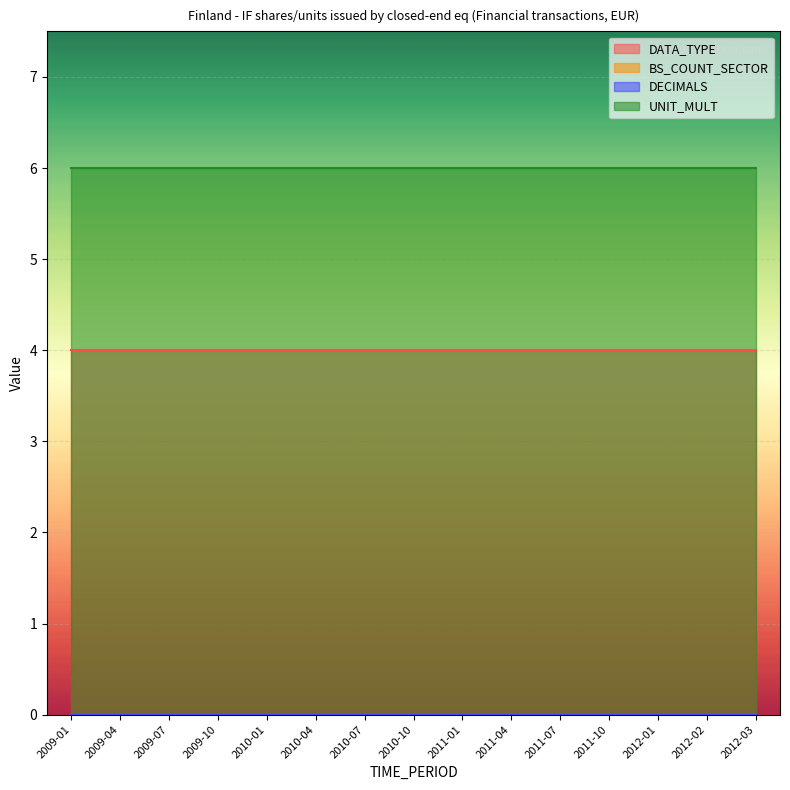

True or false: DATA_TYPE and DECIMALS intersect in this chart.

False